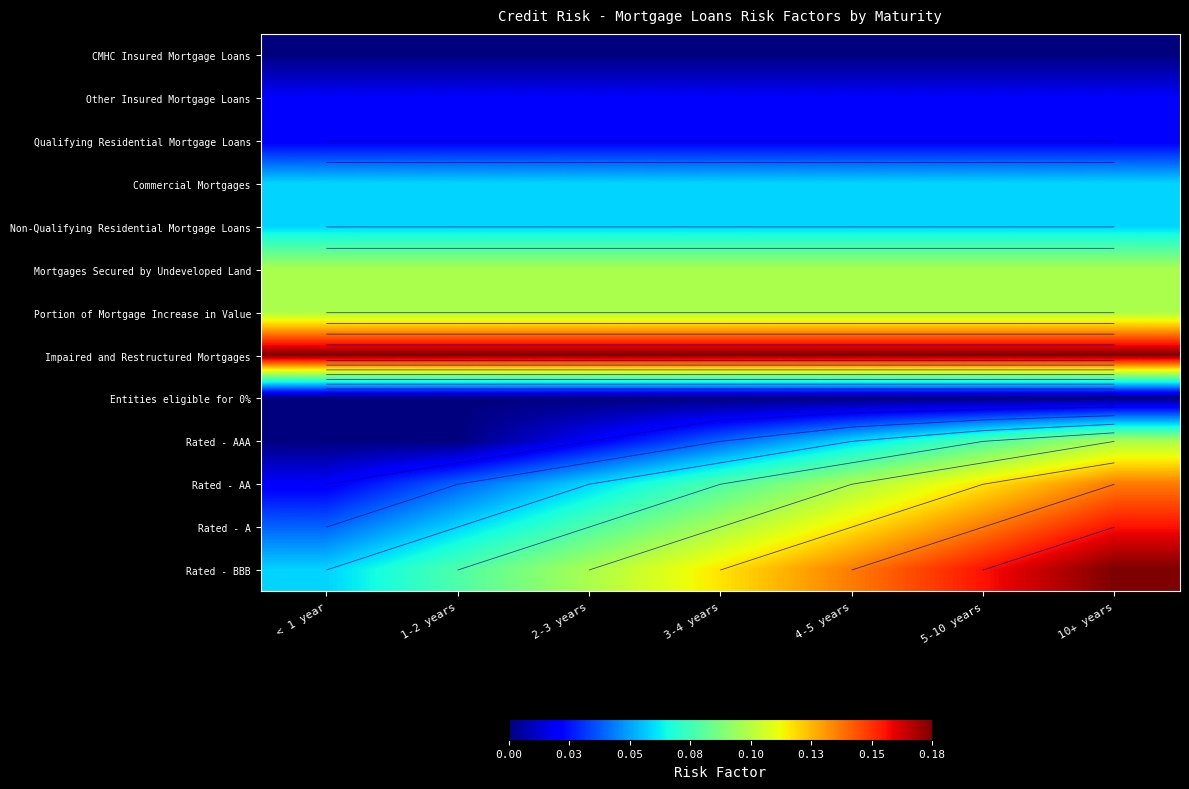

The Mortgages Secured by Undeveloped Land series shows 0.0 at < 1 year. True or false?

False